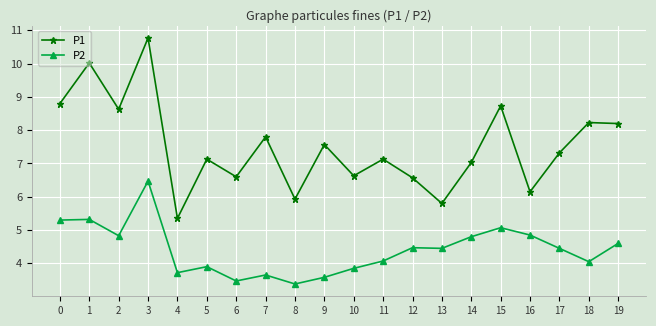

How many categories are shown in the chart?

20